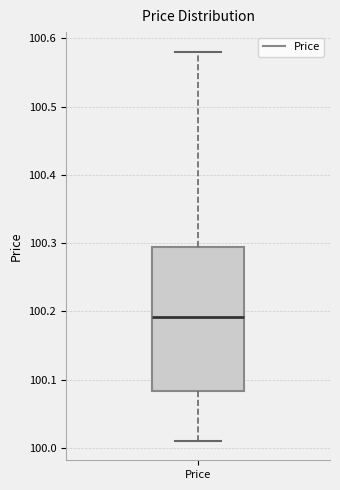

Where does the upper whisker of the box for Price end on the y-axis? The values are not printed on the chart, so give them approximately, as read against the axis.

100.58